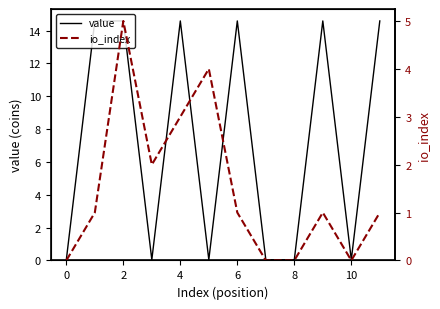

Between 2 and 10, which is larger?

2